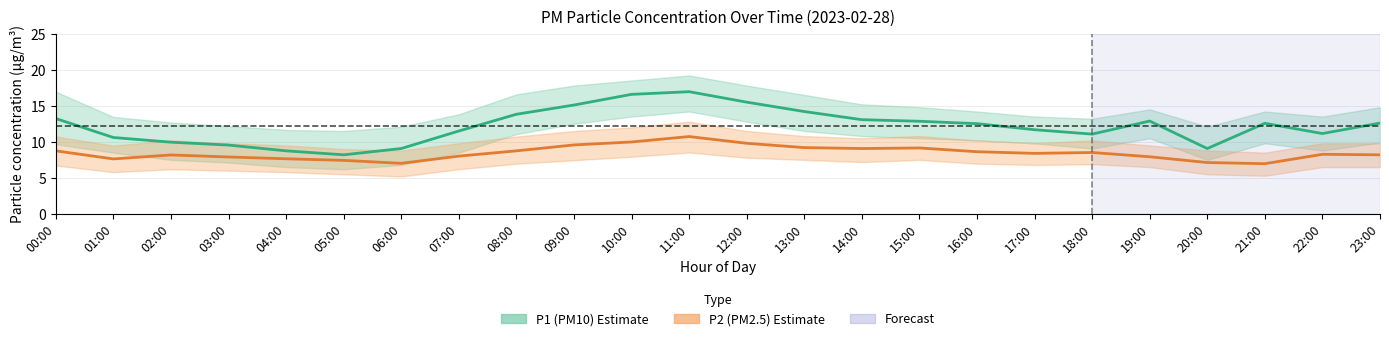

What is the difference between the P1 (PM10) values at 08:00 and 02:00?

3.9